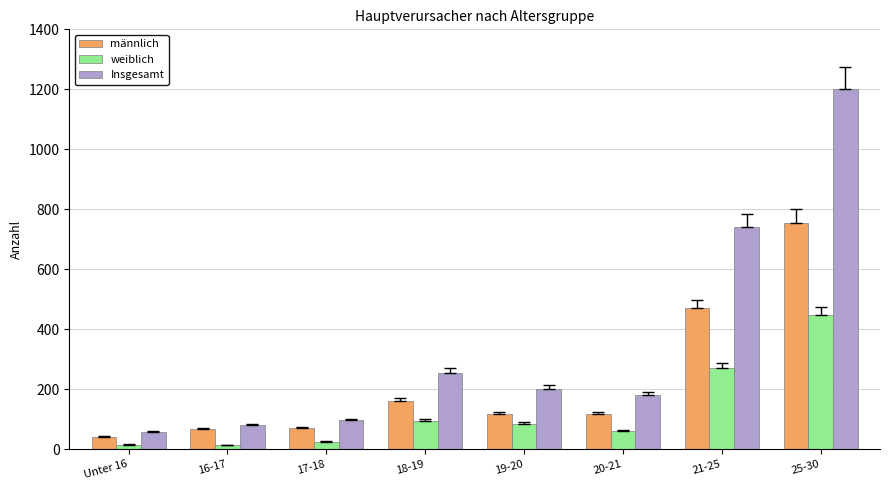

Rank the series at 20-21 from lowest to highest value.

weiblich, männlich, Insgesamt